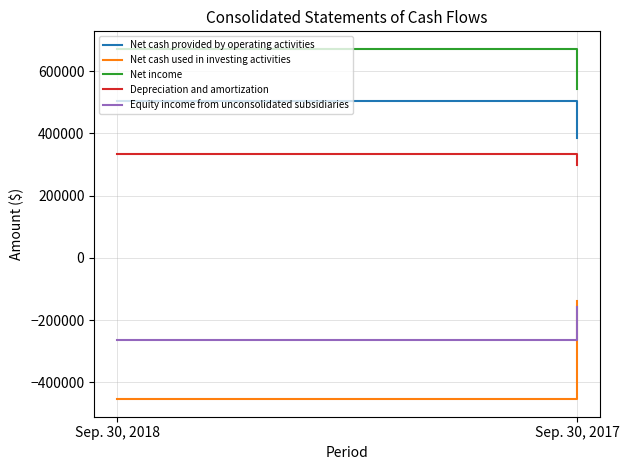

What is the difference between the maximum and minimum values in the Equity income from unconsolidated subsidiaries series?

104804